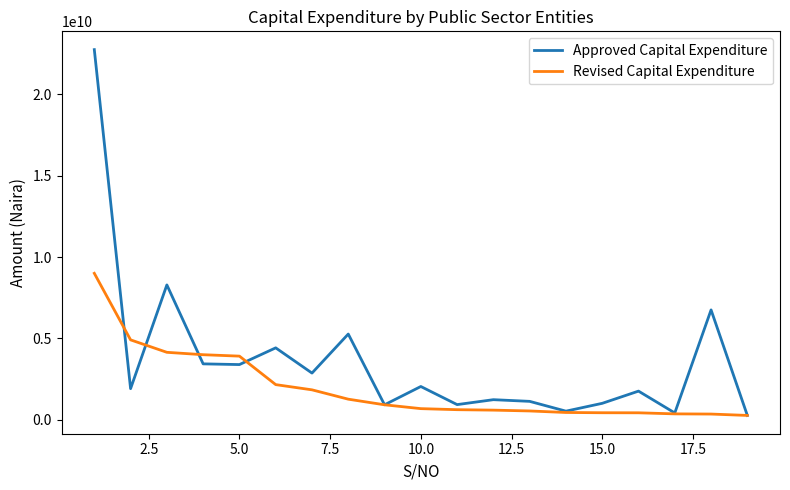

Which series has the largest range (max minus min)?

Approved Capital Expenditure